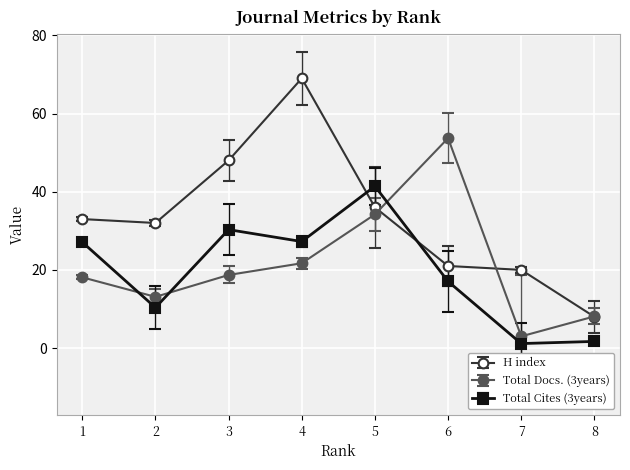

List the series in order of their peak value, highest first.

H index, Total Docs. (3years), Total Cites (3years)